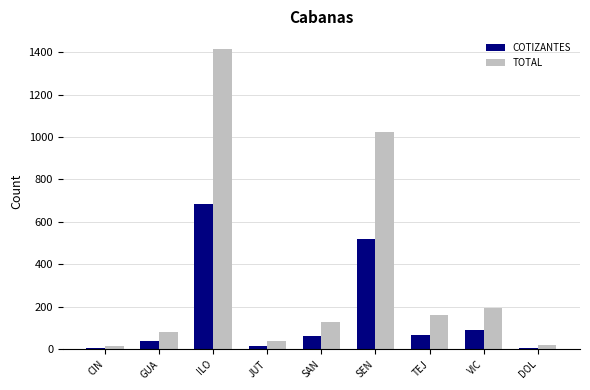

What position from the right is GUA?

8